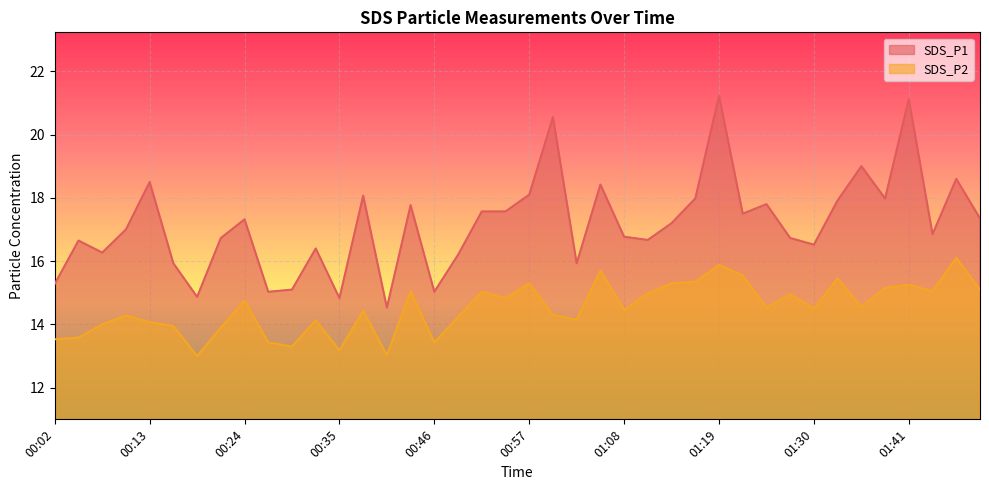

At which label is SDS_P1 closest to 17?

00:10